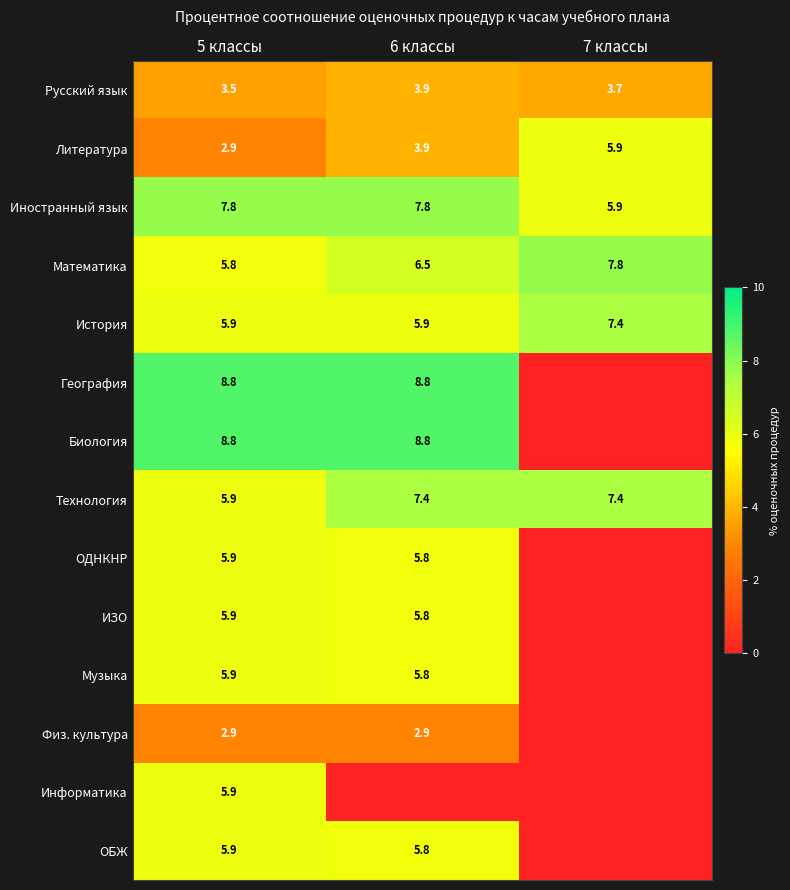

What is the total value across all series at 5 классы?

81.8